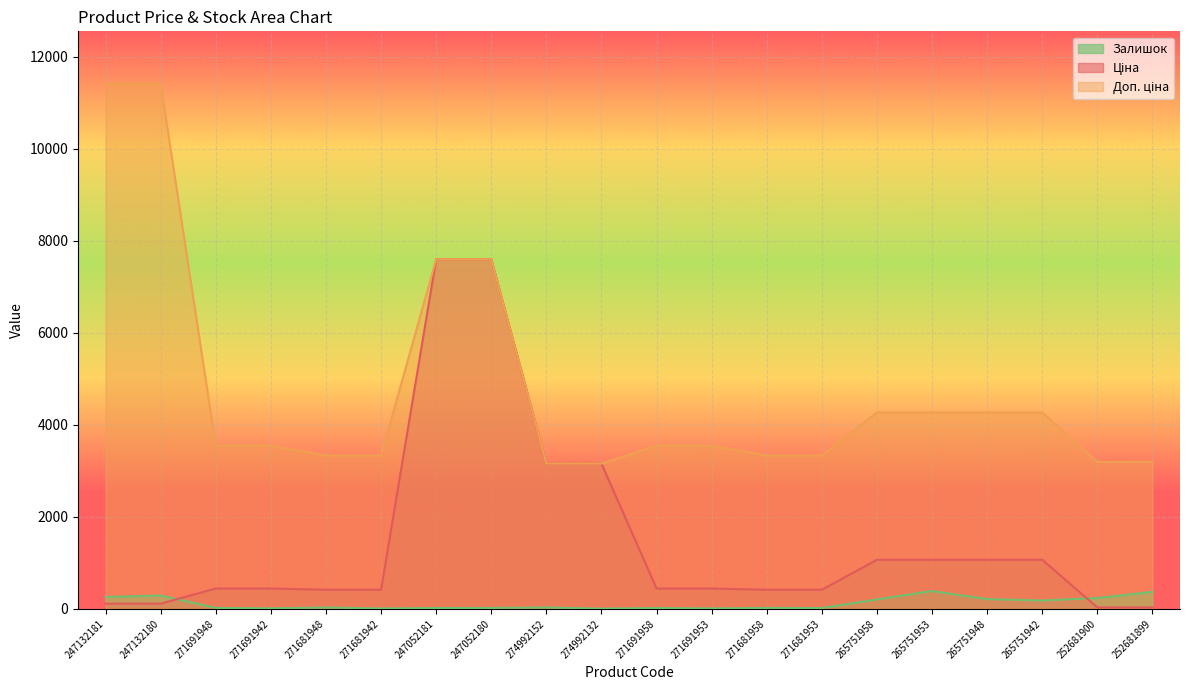

At which category is the sum across all series the highest?

247052180